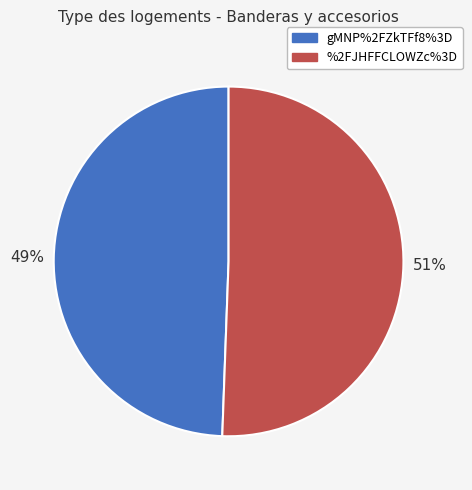

Do gMNP%2FZkTFf8%3D and %2FJHFFCLOWZc%3D together represent more than half of the pie?

Yes